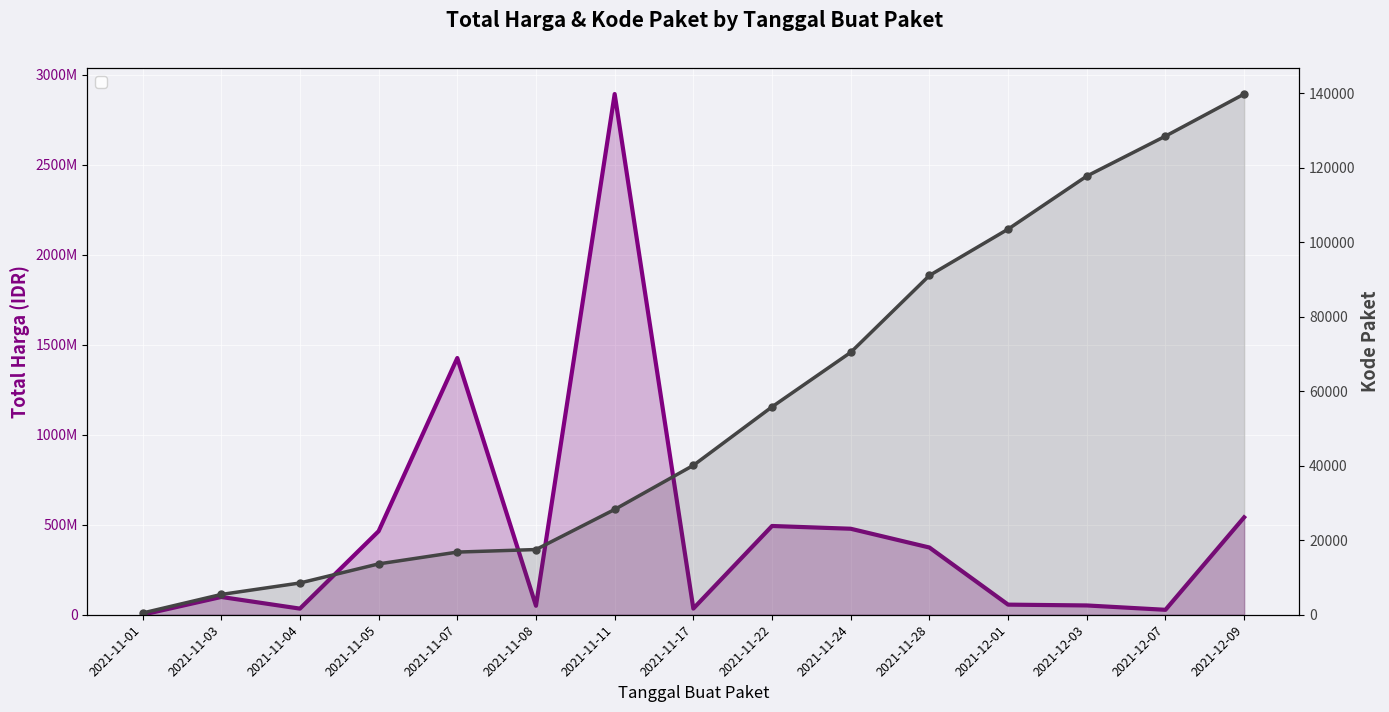

True or false: Total Harga and Kode Paket cross at least once.

False